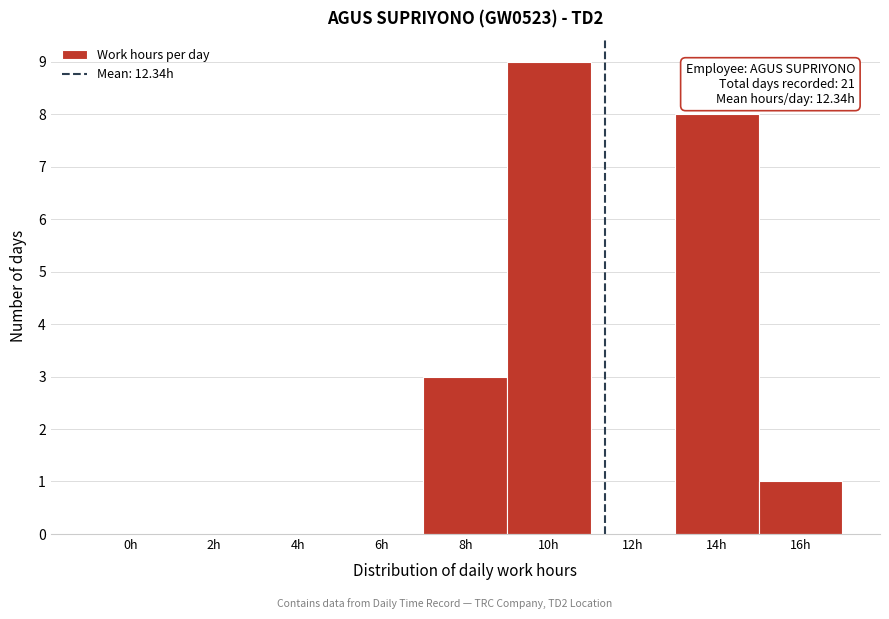

Reading left to right, what are all the values shown in this chart?

0h=0	2h=0	4h=0	6h=0	8h=3	10h=9	12h=0	14h=8	16h=1